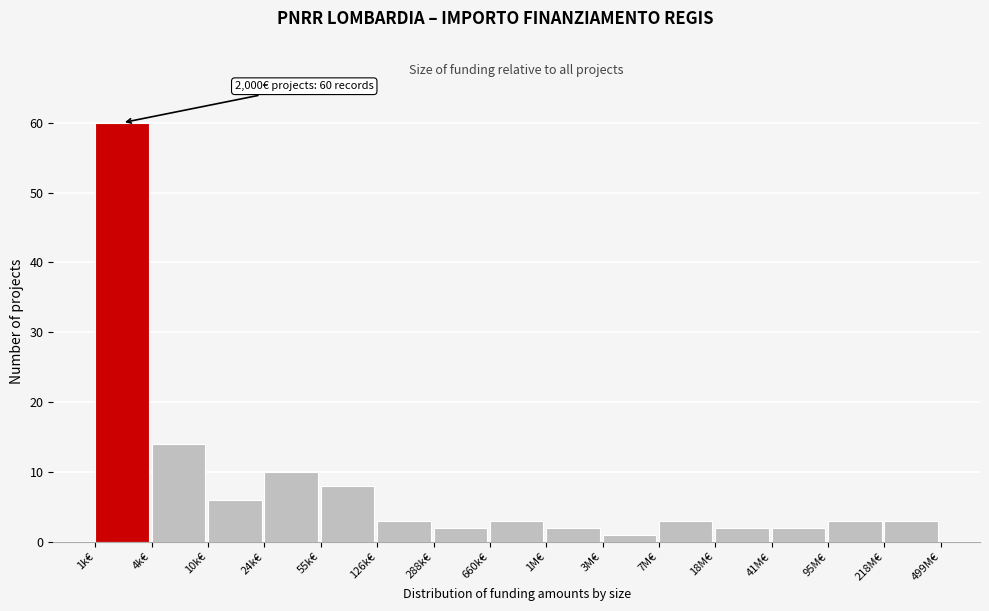

Reading right to left, list all the values displayed in this chart.

218M€=3	95M€=3	41M€=2	18M€=2	7M€=3	3M€=1	1M€=2	660k€=3	288k€=2	126k€=3	55k€=8	24k€=10	10k€=6	4k€=14	1k€=60